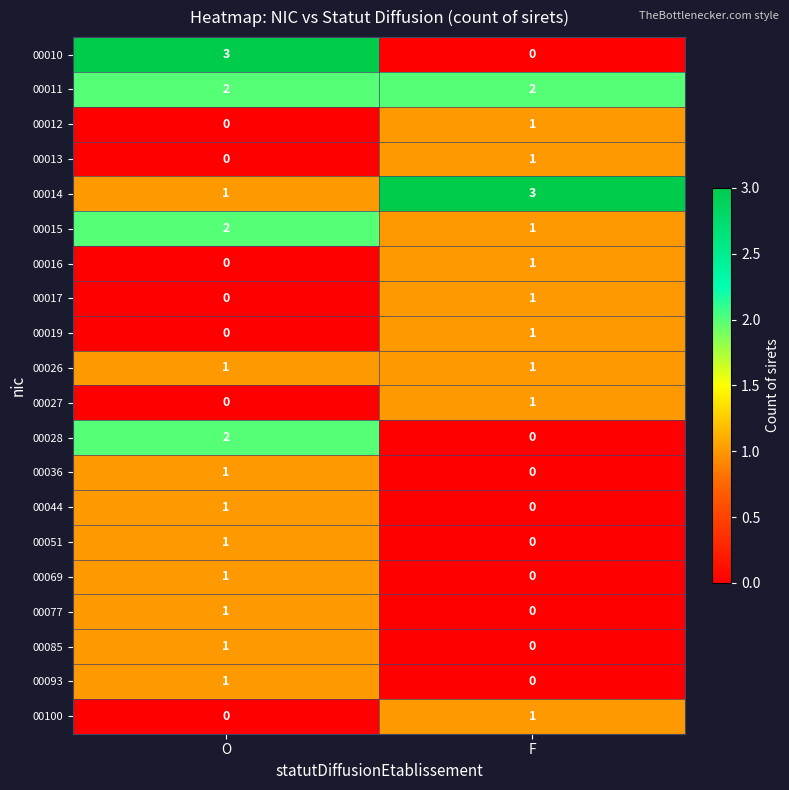

How many distinct data groups are displayed?

20